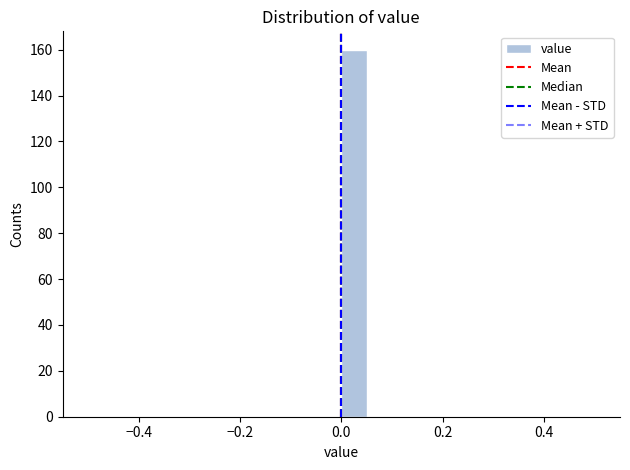

Read against the x-axis, roughly where is the centre of the tallest bar?

0.02